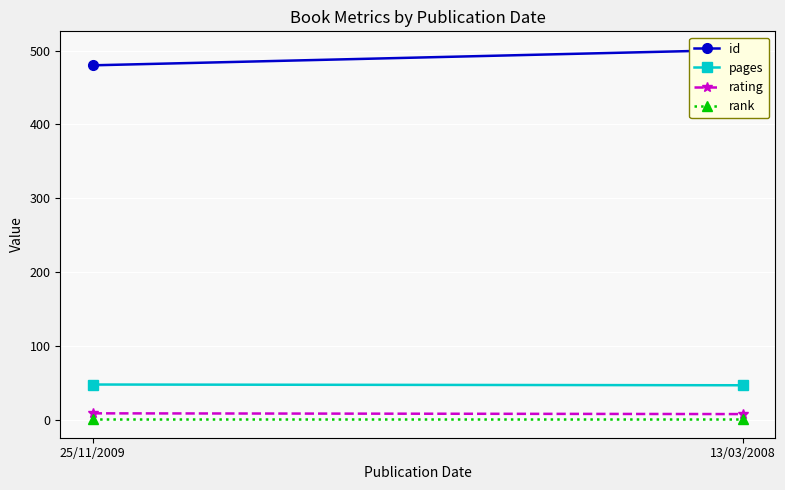

What is the label of the 1st point from the left?

25/11/2009